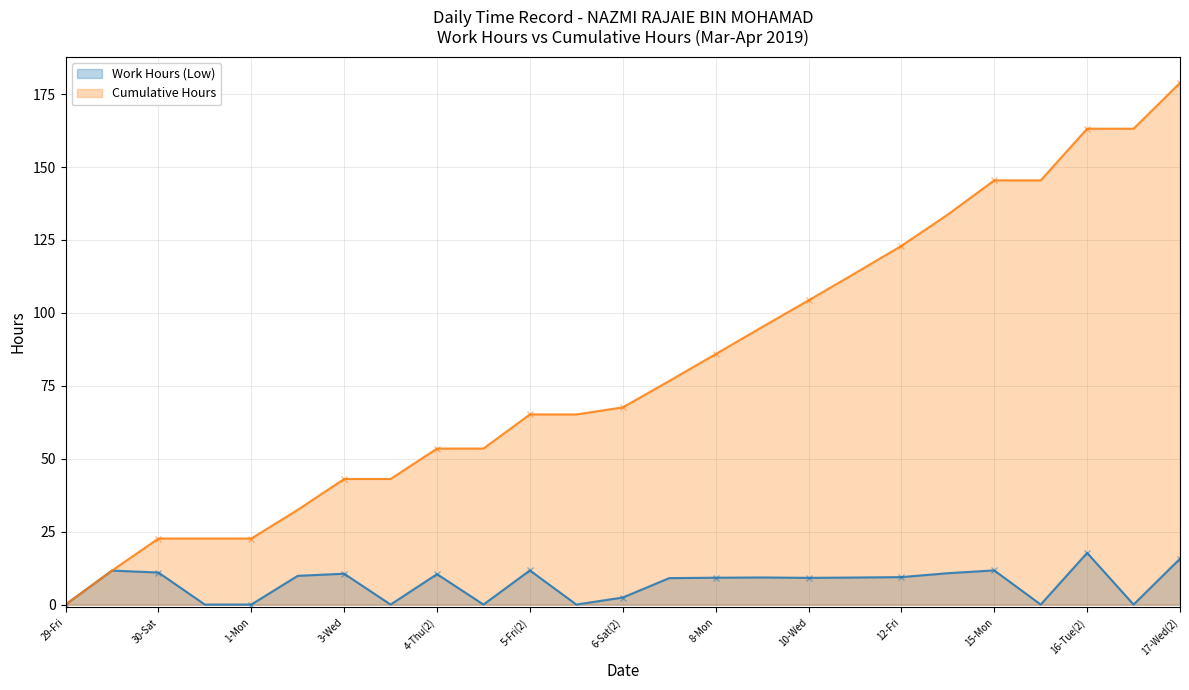

Between 7-Sun and 3-Wed, which is larger?

3-Wed